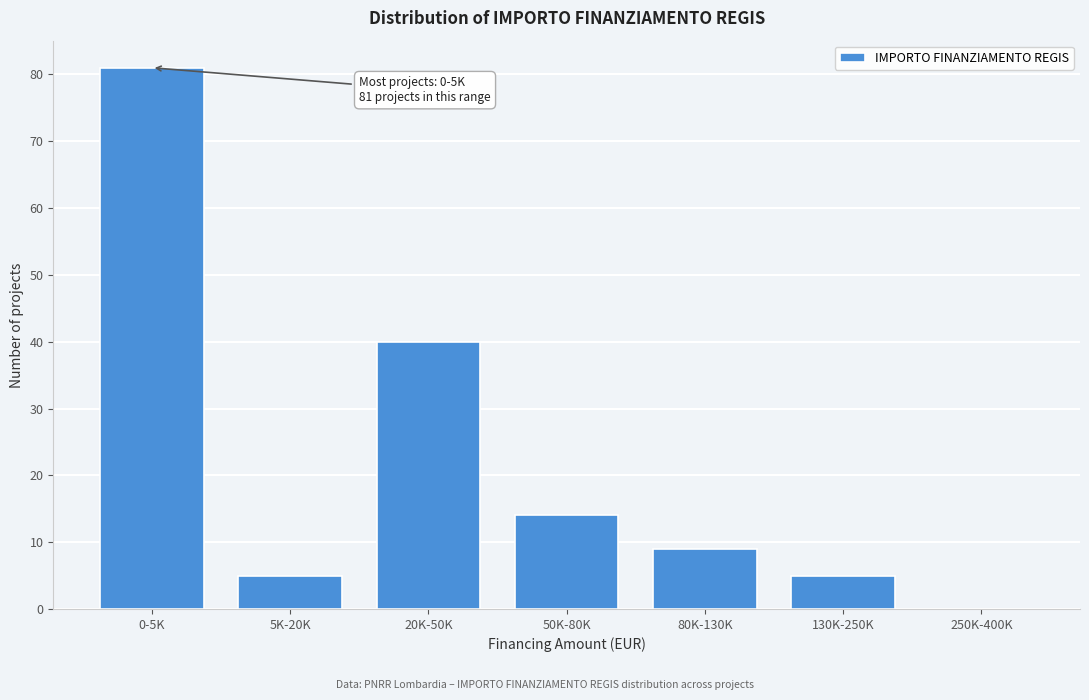

Reading left to right, what are all the values shown in this chart?

0-5K=81	5K-20K=5	20K-50K=40	50K-80K=14	80K-130K=9	130K-250K=5	250K-400K=0